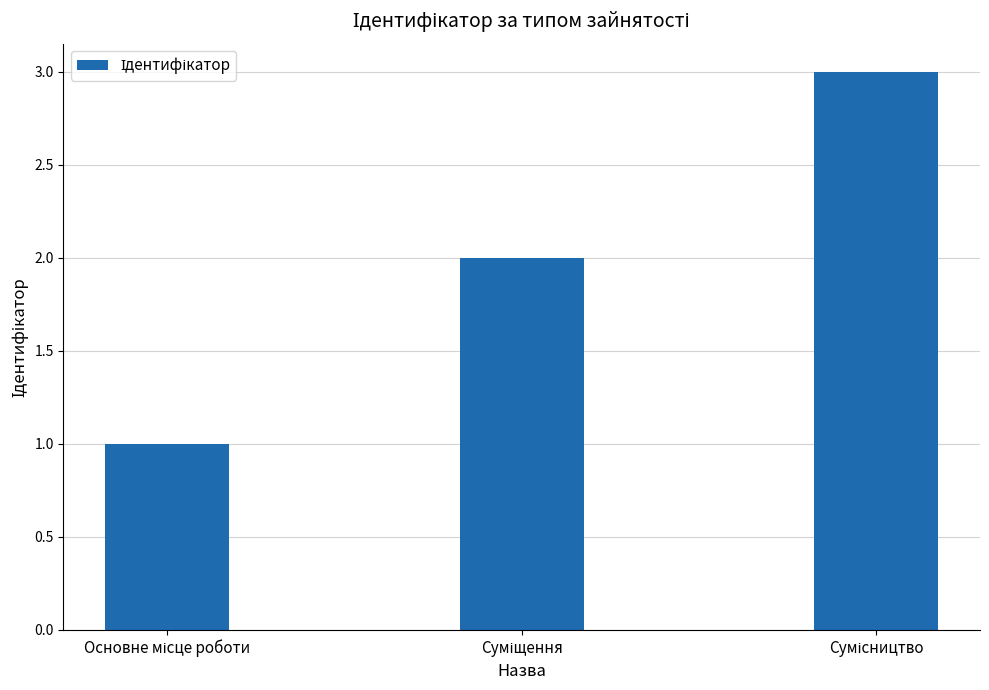

What is the maximum value shown in the chart?

3